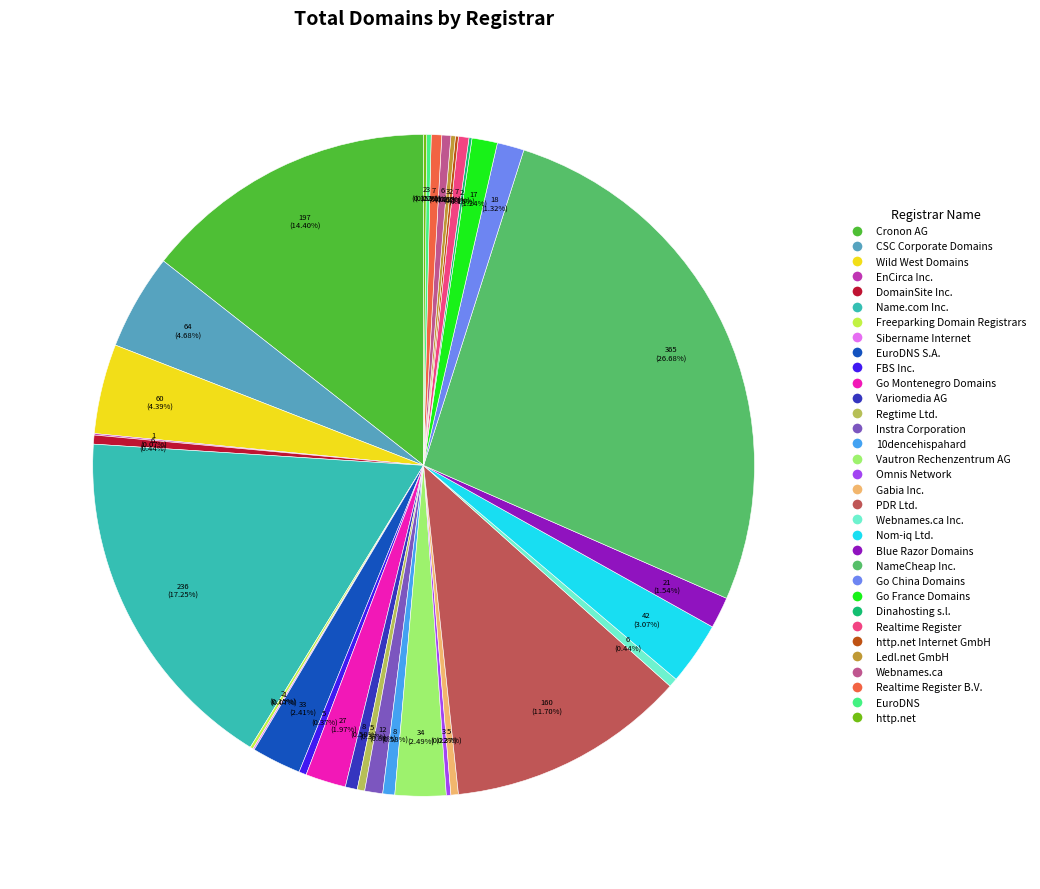

Does any single category account for the majority?

No